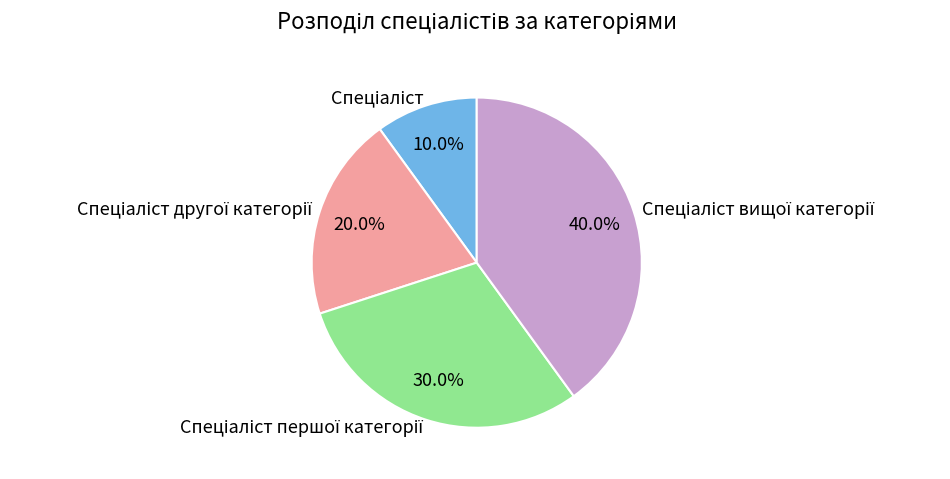

Is there any slice that represents more than half of the pie?

No